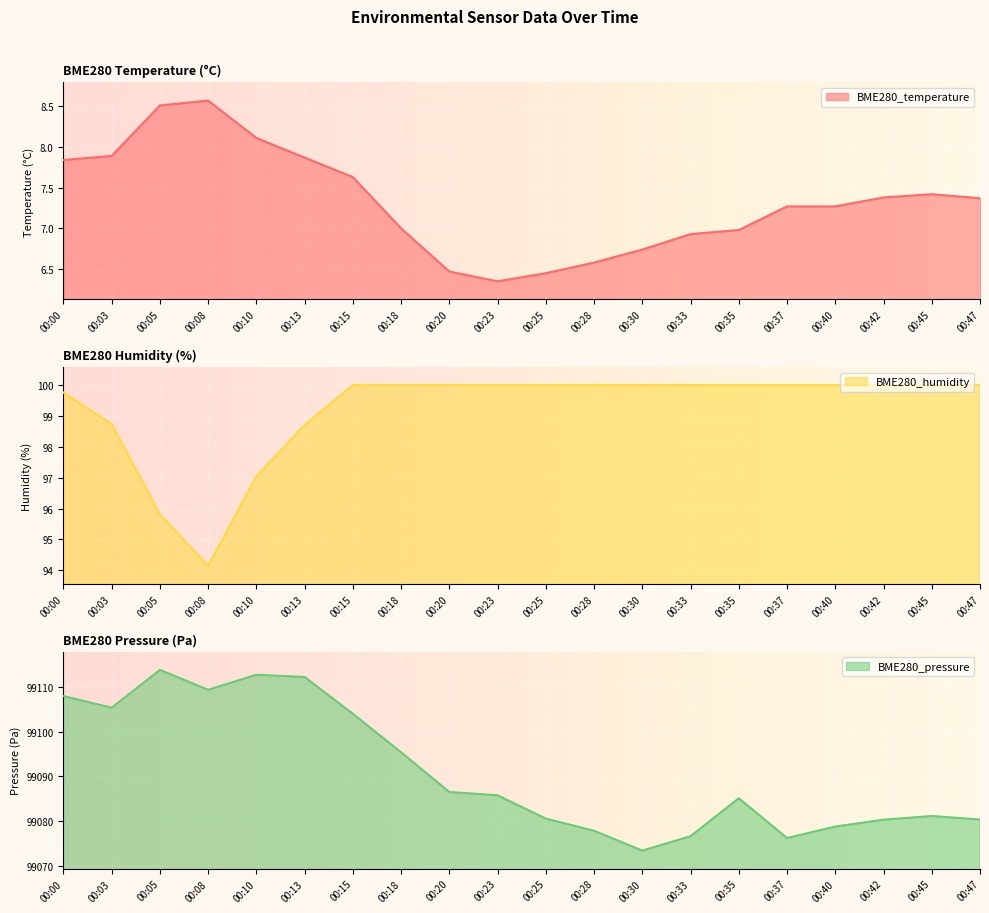

How many interior local valleys does the BME280_pressure series have?

4